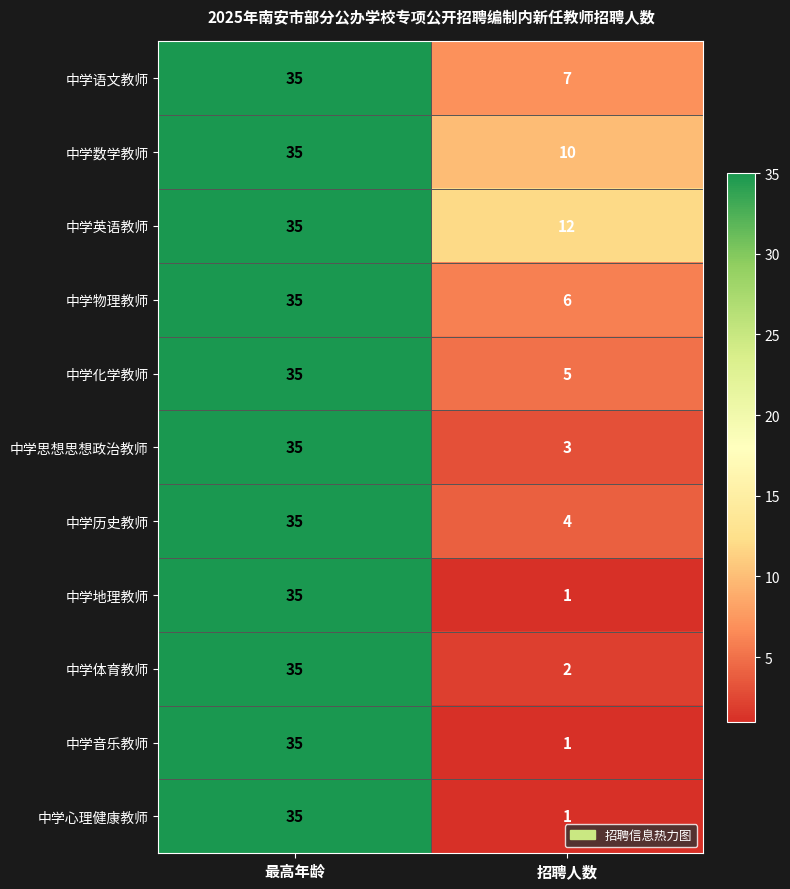

What is the sum of all 中学历史教师 values?

39